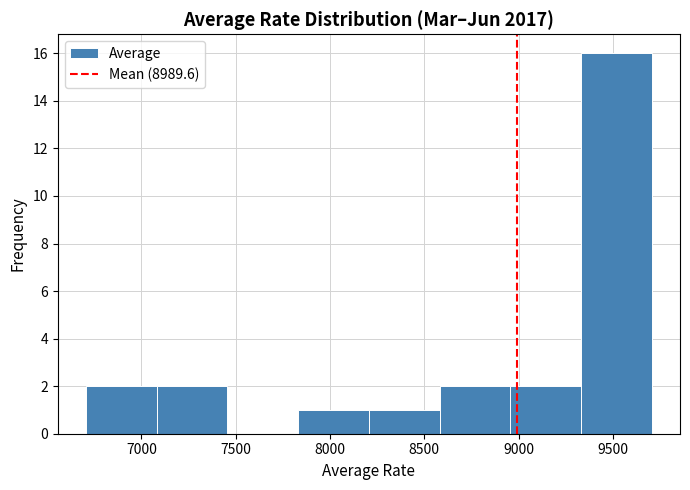

Reading left to right, list every bar in this chart as the range it spans on the x-axis followed by its height. Neither the bar edges nor the heights are printed on the chart, so give them approximately, as read against the axes.

6700 to 7100: 2
7100 to 7450: 2
7450 to 7850: 0
7850 to 8200: 1
8200 to 8600: 1
8600 to 8950: 2
8950 to 9350: 2
9350 to 9700: 16